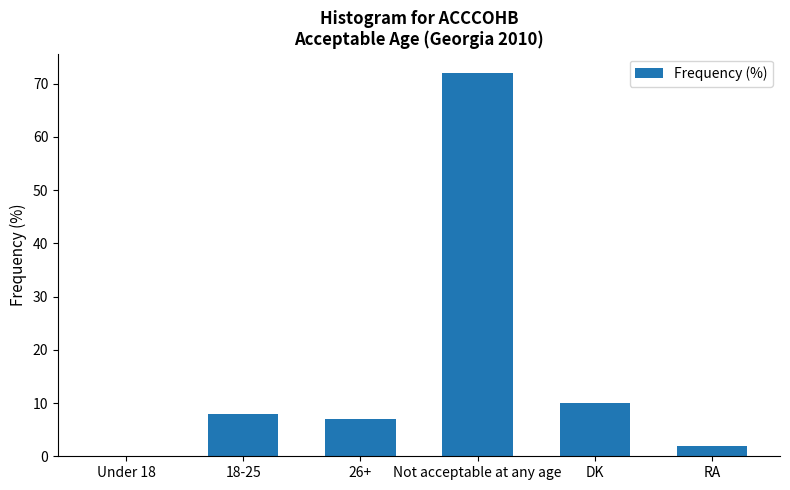

What is the sum of all values?

99